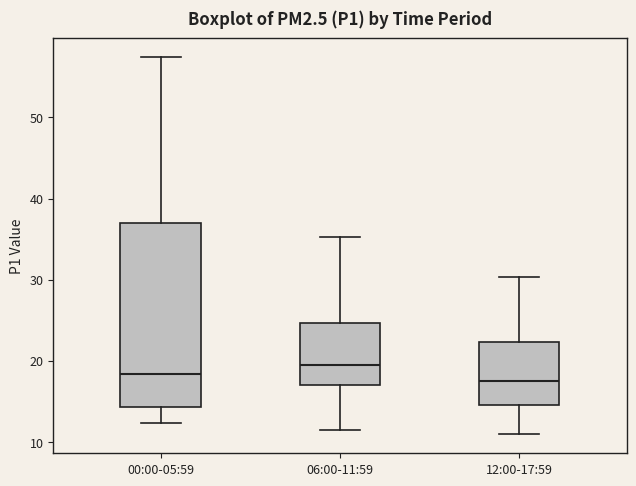

Reading left to right, read every box against the y-axis: the position of its median line, the range the box covers, and the ends of its whiskers. The values are not printed on the chart, so give them approximately, as read against the axis.

00:00-05:59: median 18, box 14 to 37, whiskers 12 to 58
06:00-11:59: median 20, box 17 to 25, whiskers 12 to 35
12:00-17:59: median 17, box 14 to 22, whiskers 11 to 30